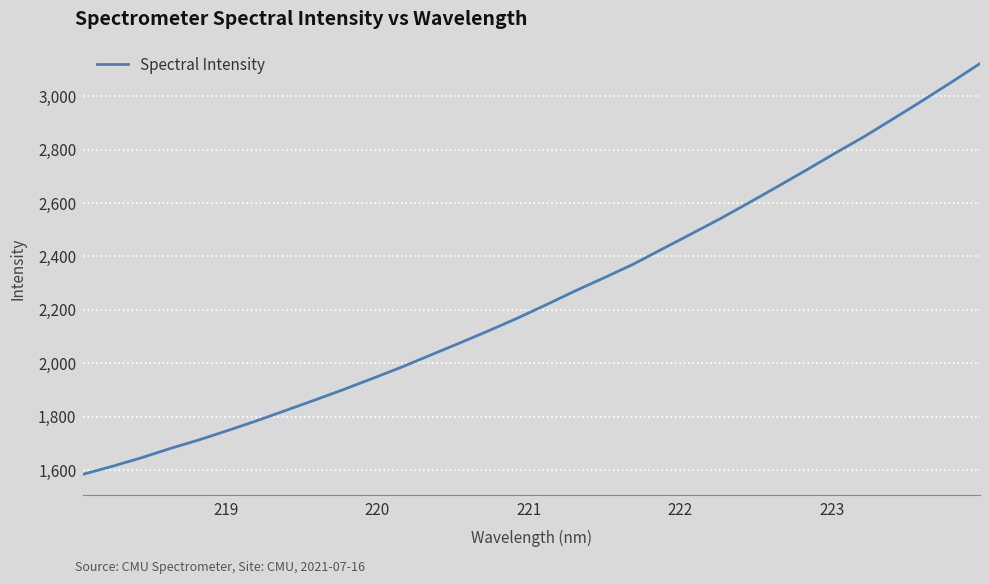

What is the average value?

2250.7